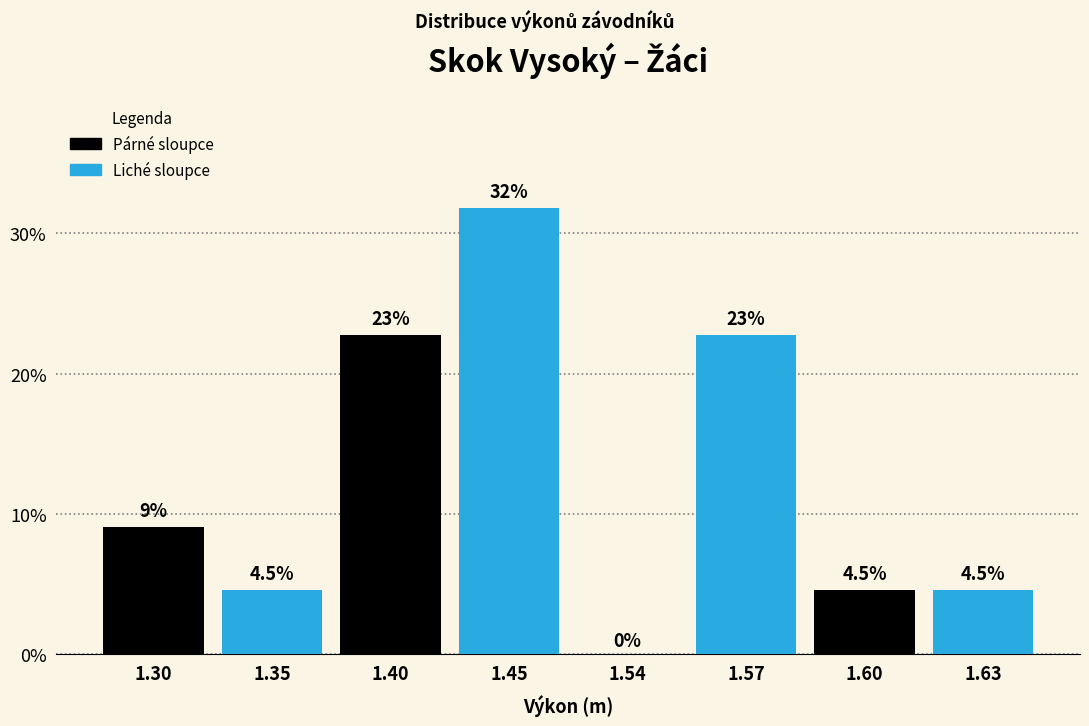

Reading left to right, extract all data points from this chart.

1.30=9.1	1.35=4.5	1.40=22.7	1.45=31.8	1.54=0.0	1.57=22.7	1.60=4.5	1.63=4.5